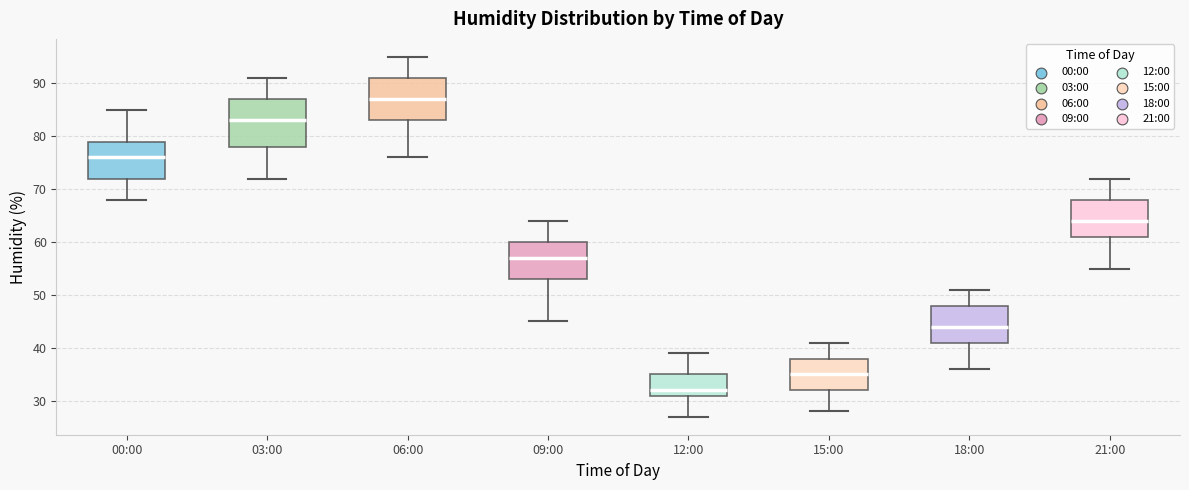

Which box's median line is the lowest?

12:00